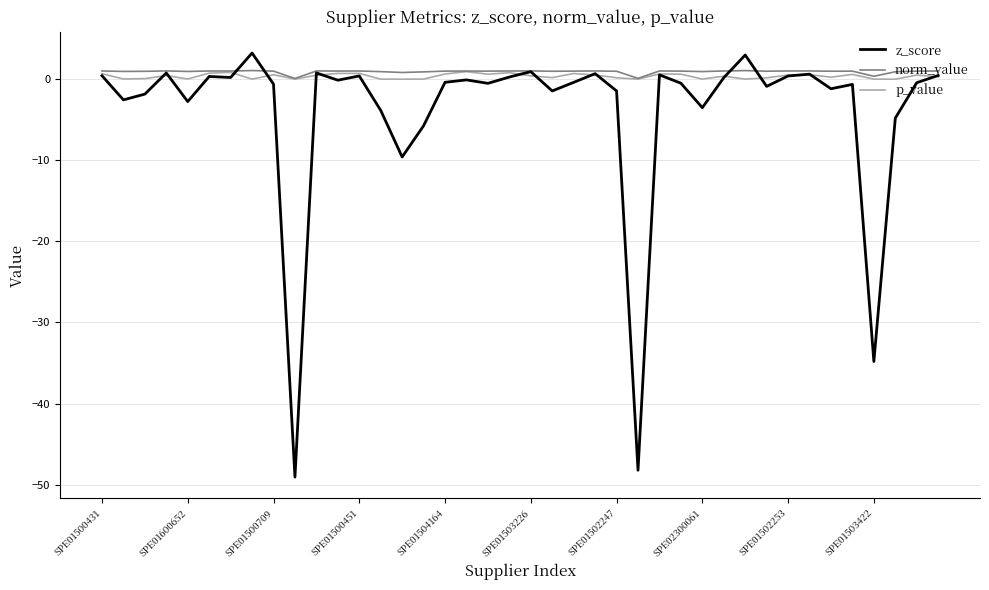

Which series has the widest spread of values?

z_score